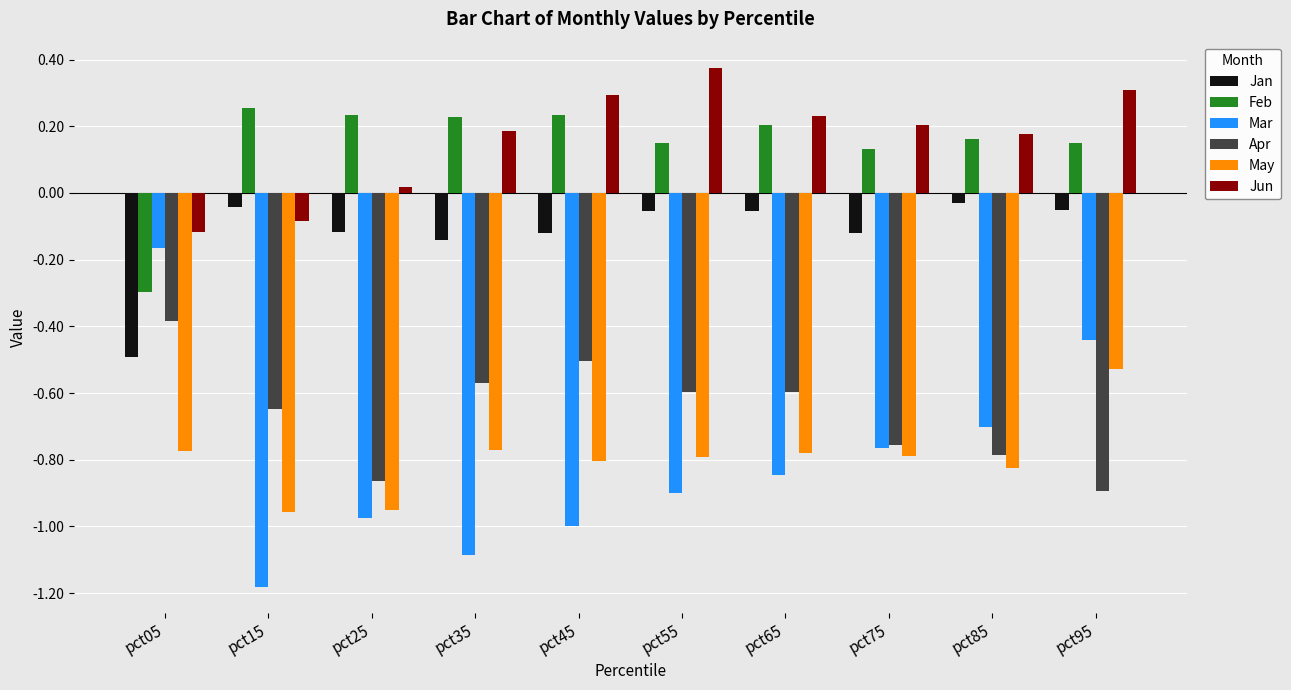

How many bars are there in each group?

6